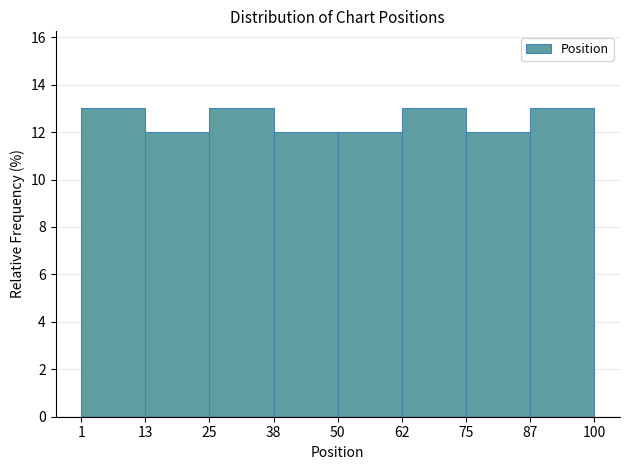

What is the height of the bar covering 75 to 87 on the x-axis? The values are not printed on the chart, so give them approximately, as read against the axis.

12